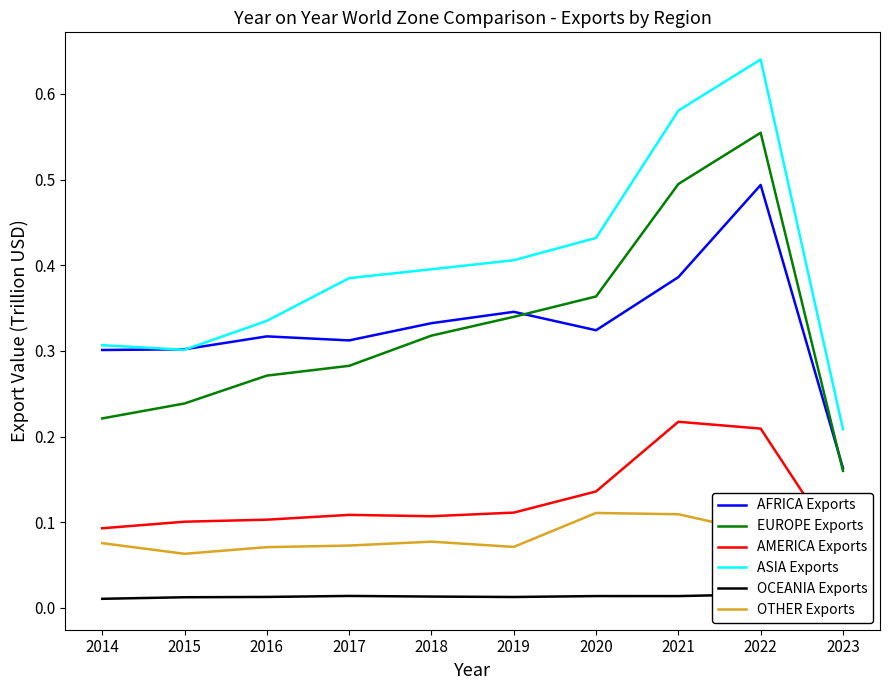

Count the number of data series in this chart.

6